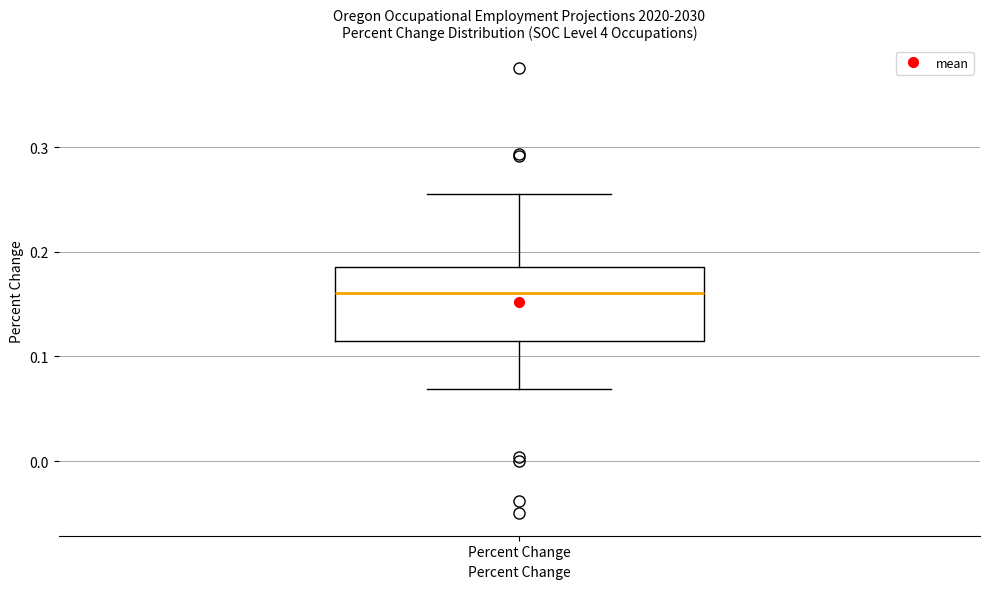

Read this box plot against the y-axis: the position of the median line, the range covered by the box, and the ends of both whiskers. The values are not printed on the chart, so give them approximately, as read against the axis.

median 0.16, box 0.11 to 0.19, whiskers 0.07 to 0.26